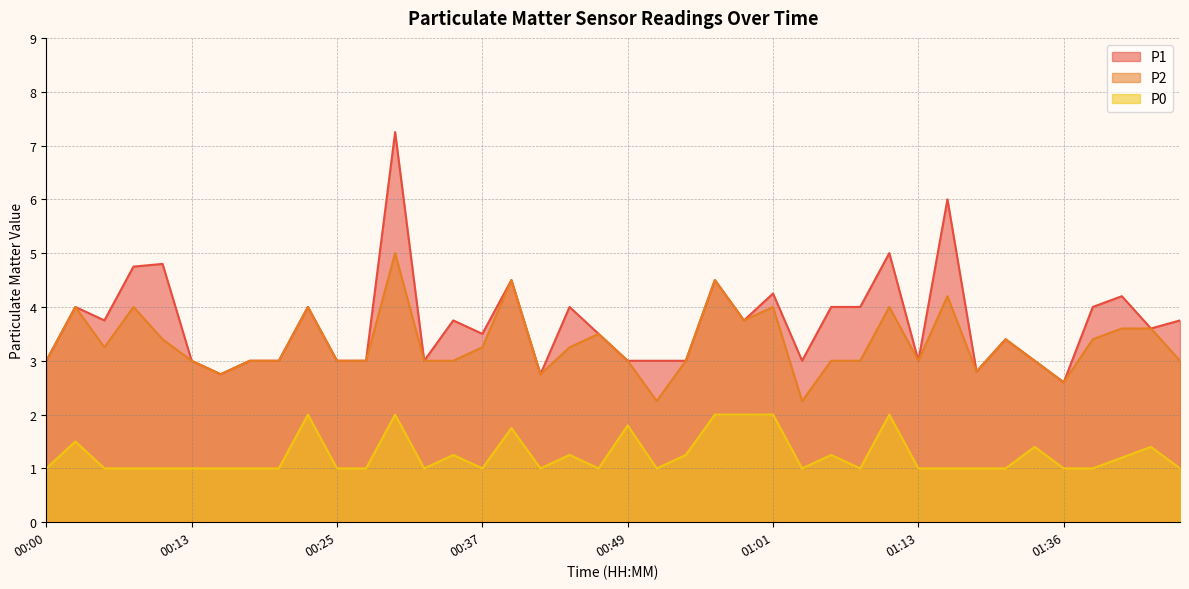

What are all the series names shown in the legend?

P1, P2, P0